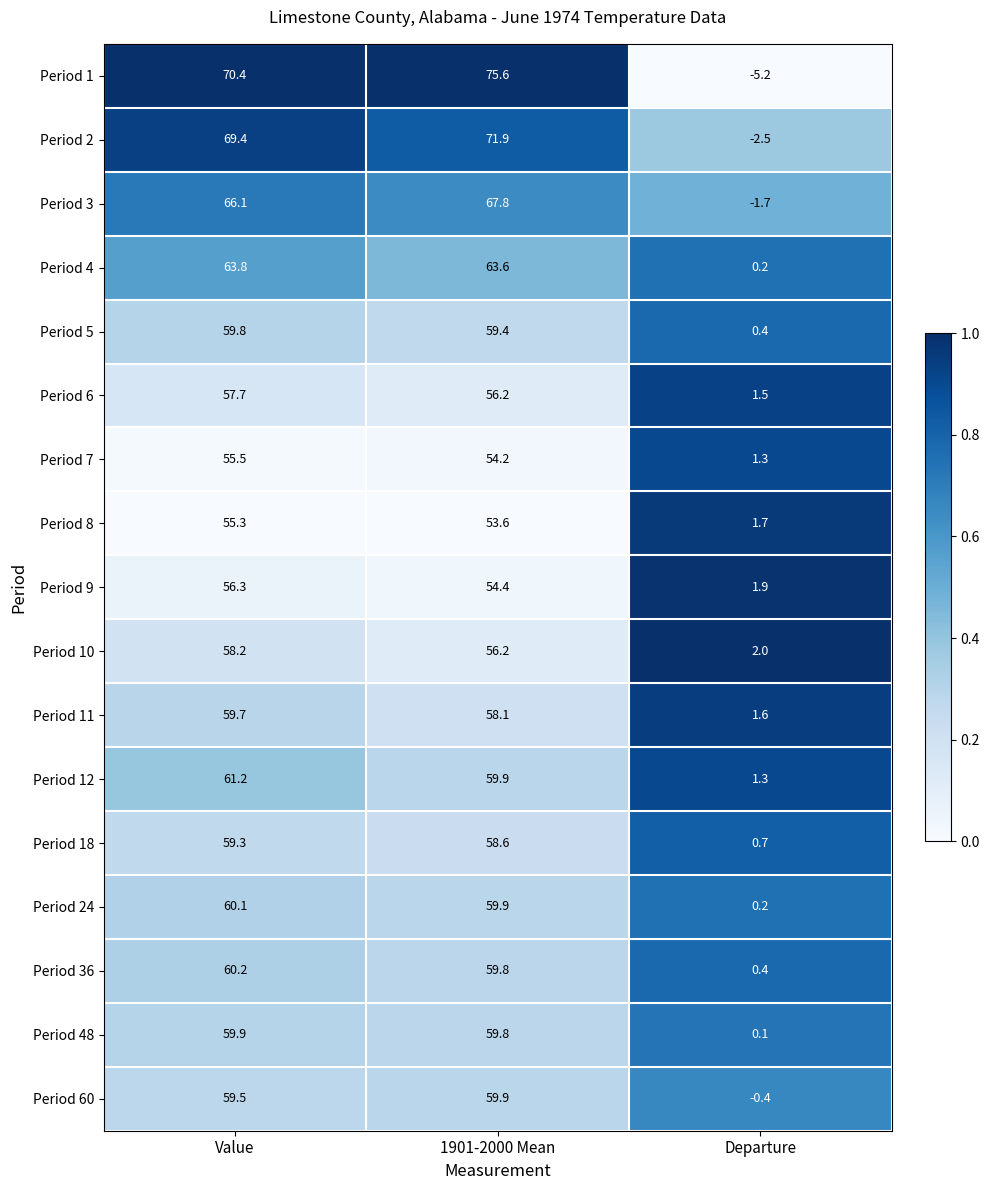

At which label is Period 10 closest to 30?

1901-2000 Mean